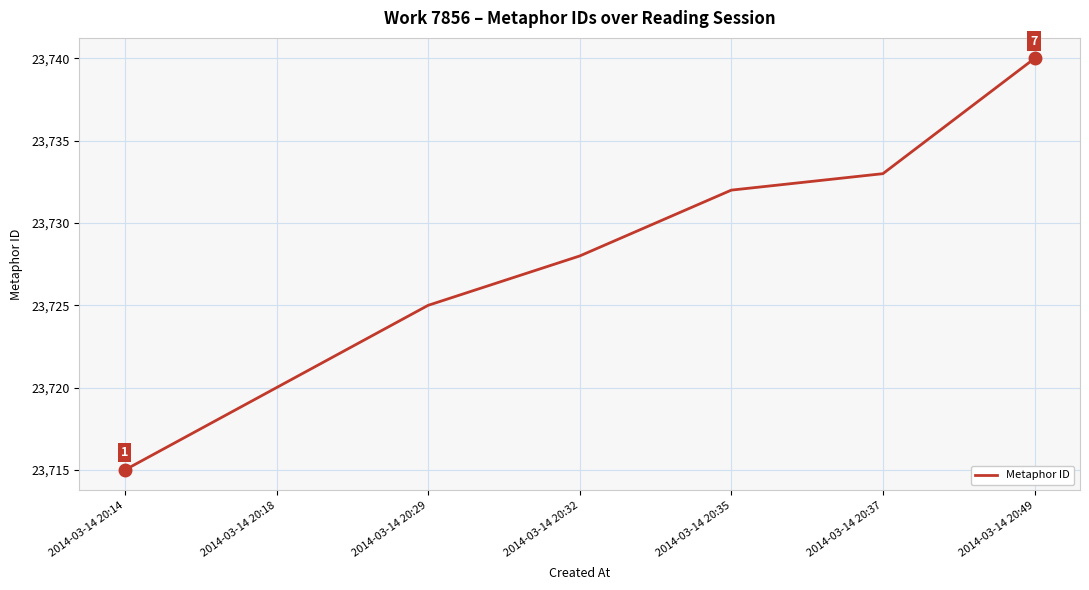

What is the difference between the values at 2014-03-14 20:37 and 2014-03-14 20:49?

7